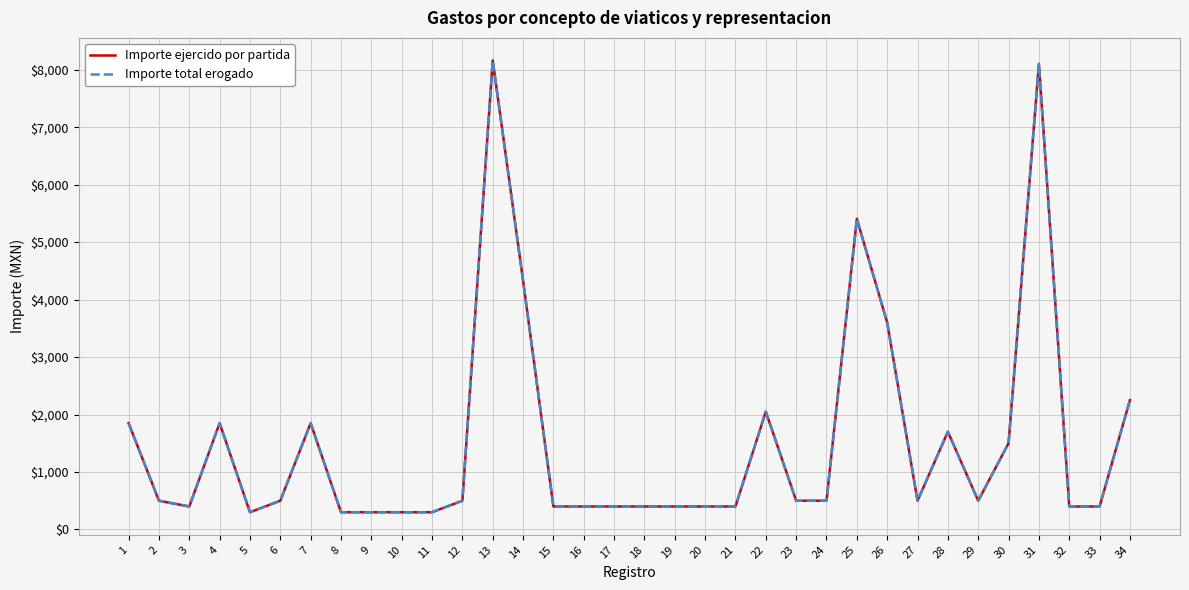

True or false: Importe total erogado has a value of 400 at 3.

True